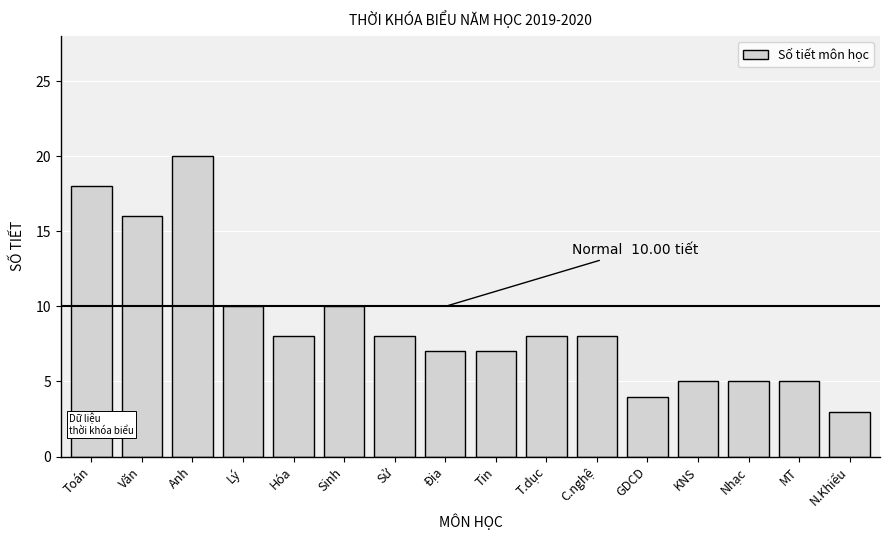

Reading right to left, transcribe all the data shown in this chart.

N.Khiếu=3	MT=5	Nhạc=5	KNS=5	GDCD=4	C.nghệ=8	T.dục=8	Tin=7	Địa=7	Sử=8	Sinh=10	Hóa=8	Lý=10	Anh=20	Văn=16	Toán=18